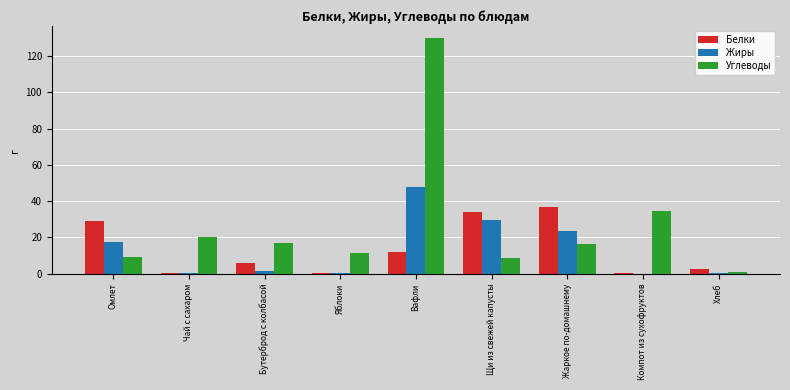

The Белки series shows 39.3 at Омлет. True or false?

False